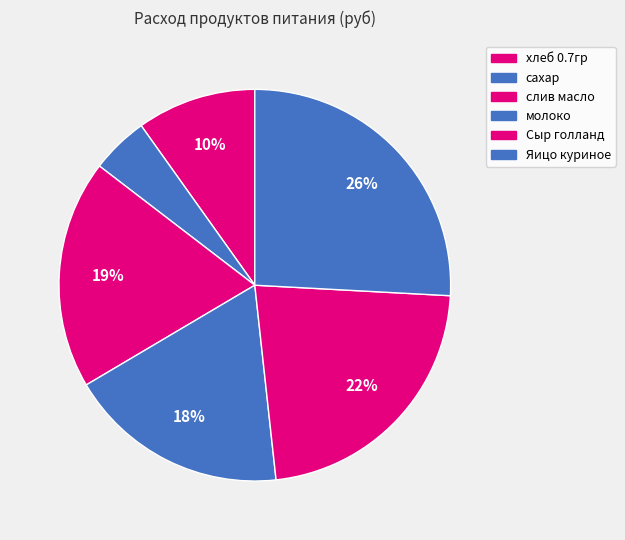

Which slice is the smallest?

сахар